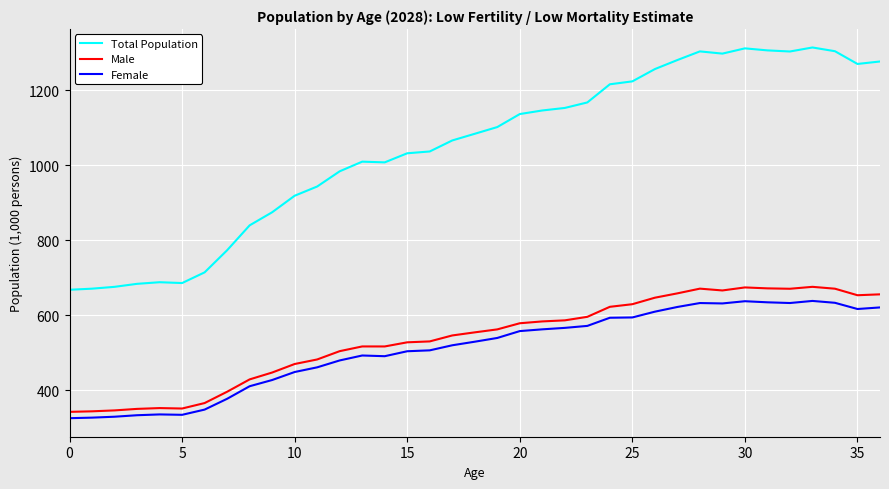

Rank the series by their maximum value, from highest to lowest.

Total Population, Male, Female